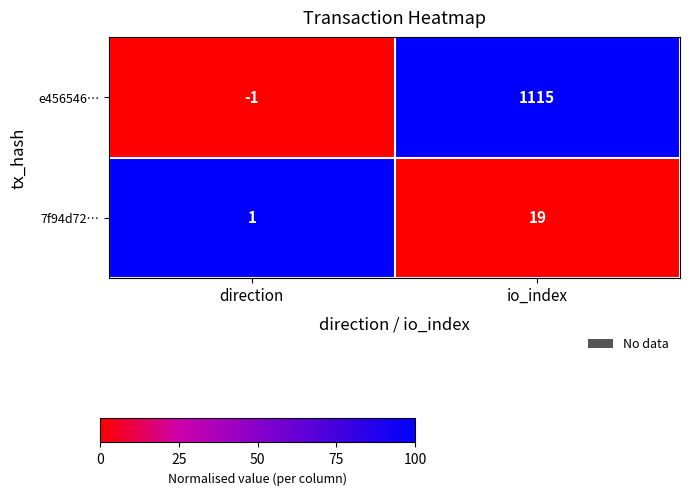

Which series has the largest range (max minus min)?

e456546…